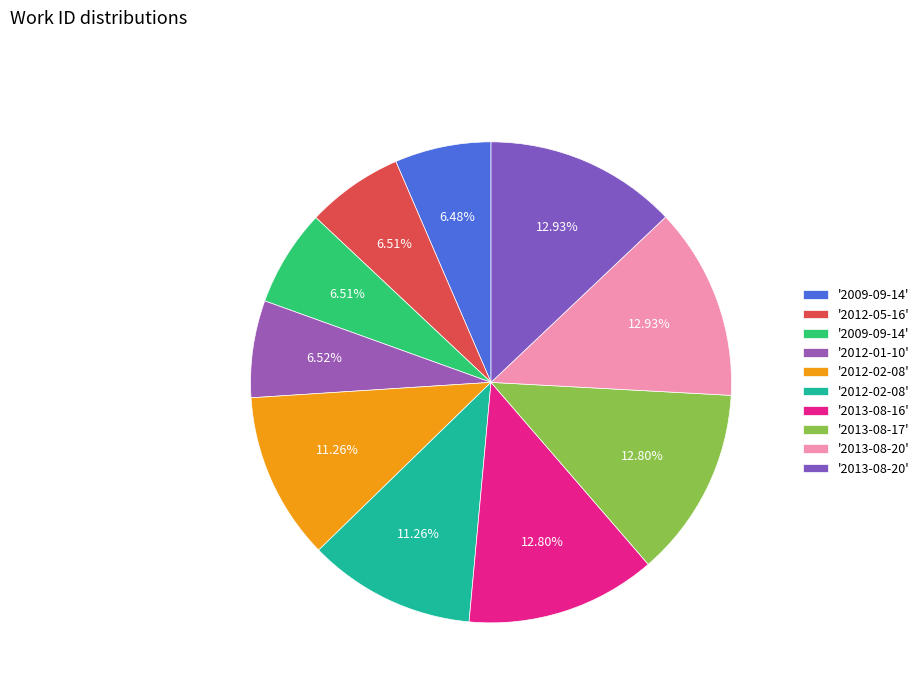

Does any single category account for the majority?

No